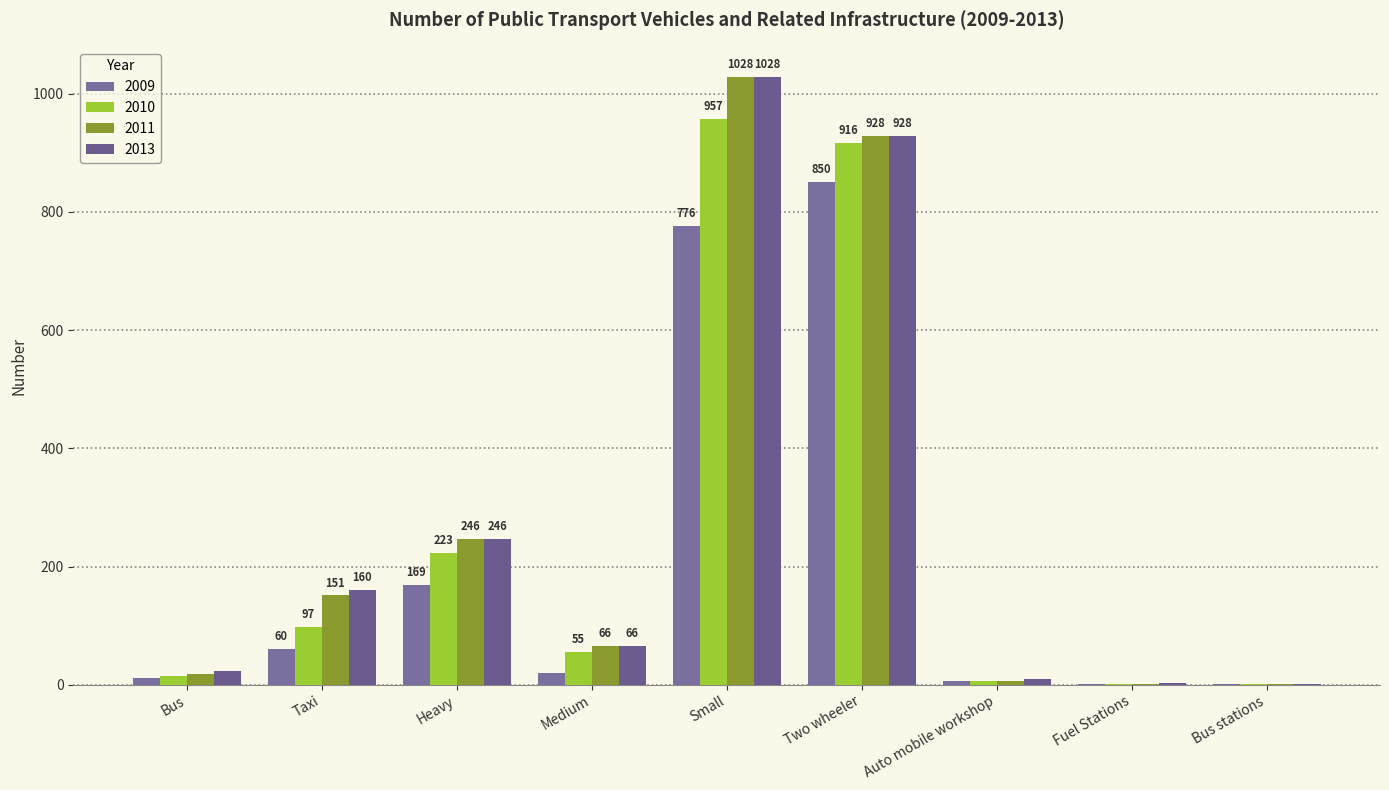

Which series has the largest total across all categories?

2013